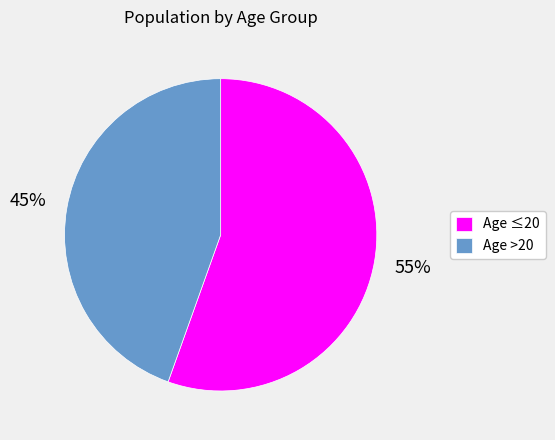

Which category has the smallest portion of the pie?

Age >20